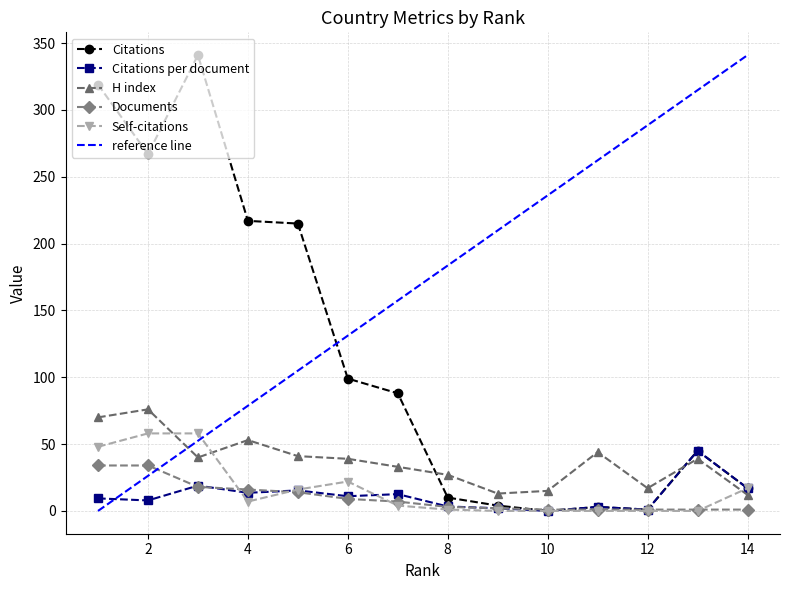

What is the greatest value displayed?

341.0